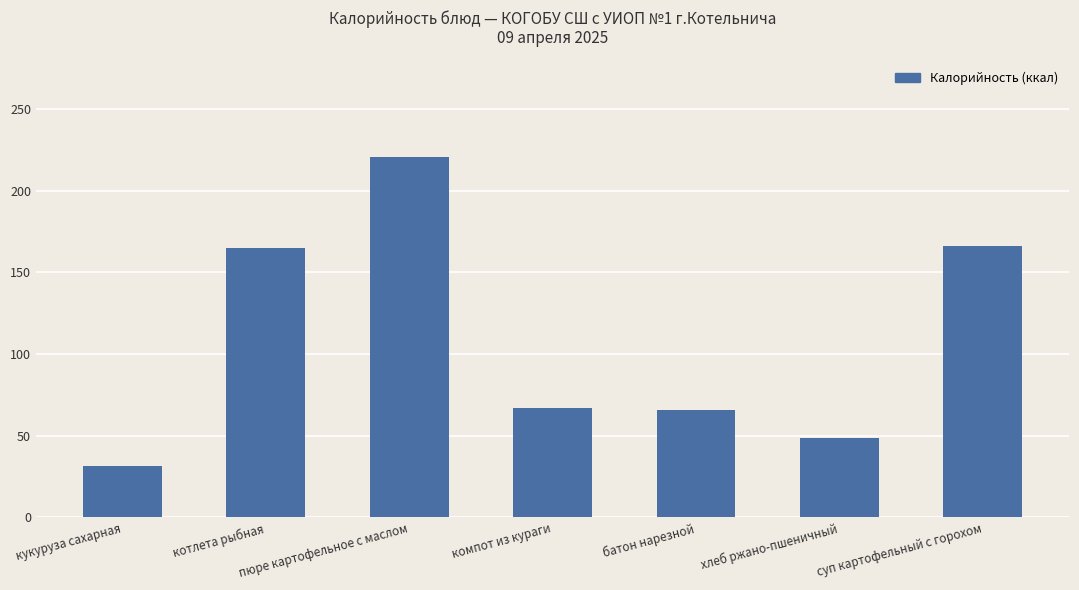

What is the value of the 5th bar from the left?

65.5